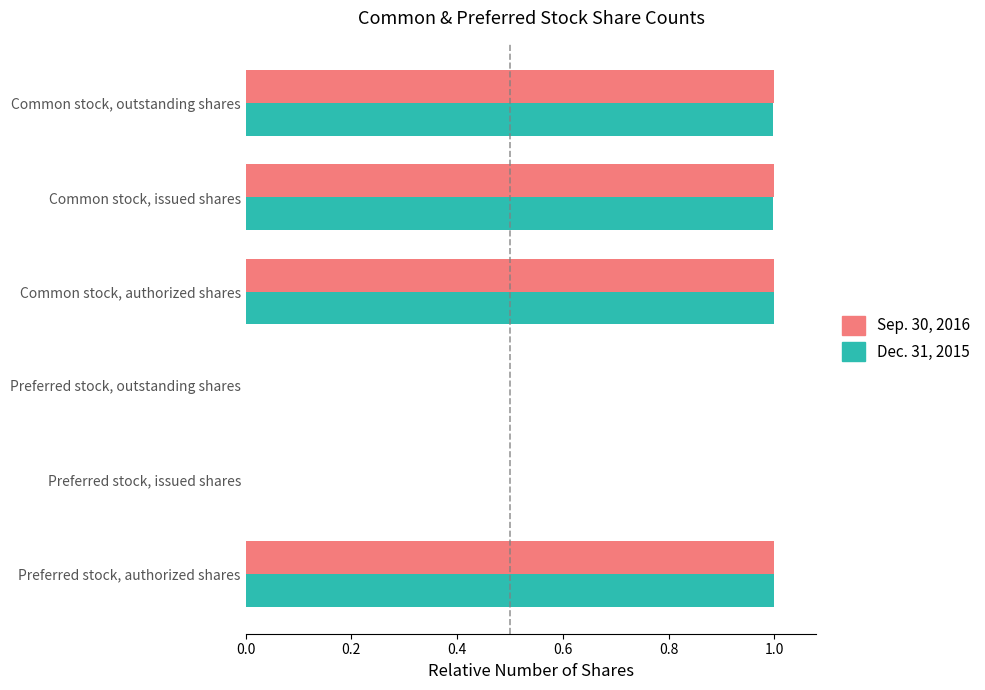

What is the sum of all Sep. 30, 2016 values?

4.0